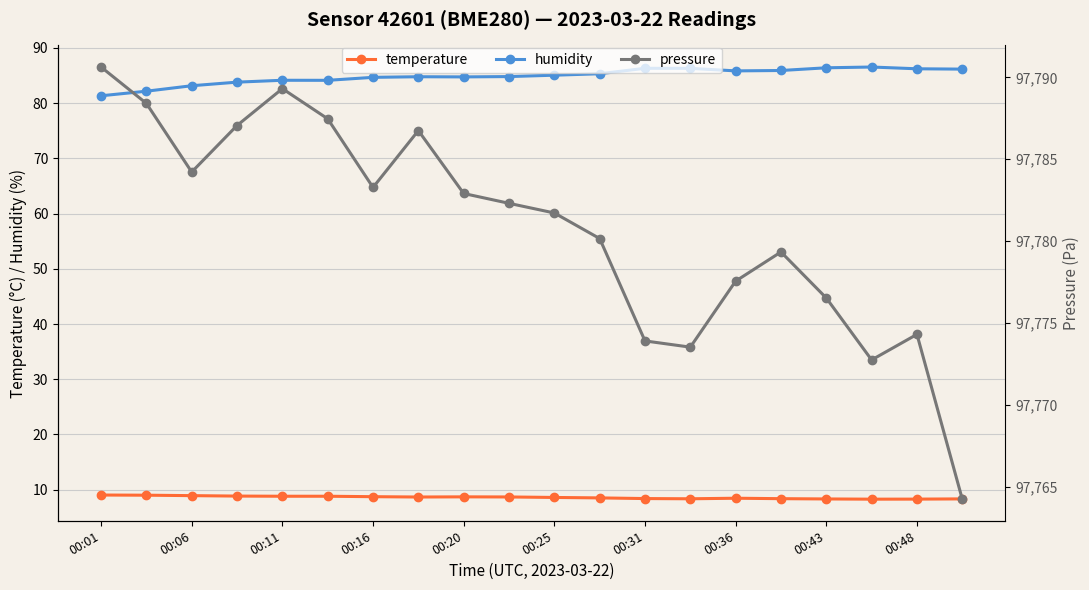

True or false: temperature and humidity cross at least once.

False